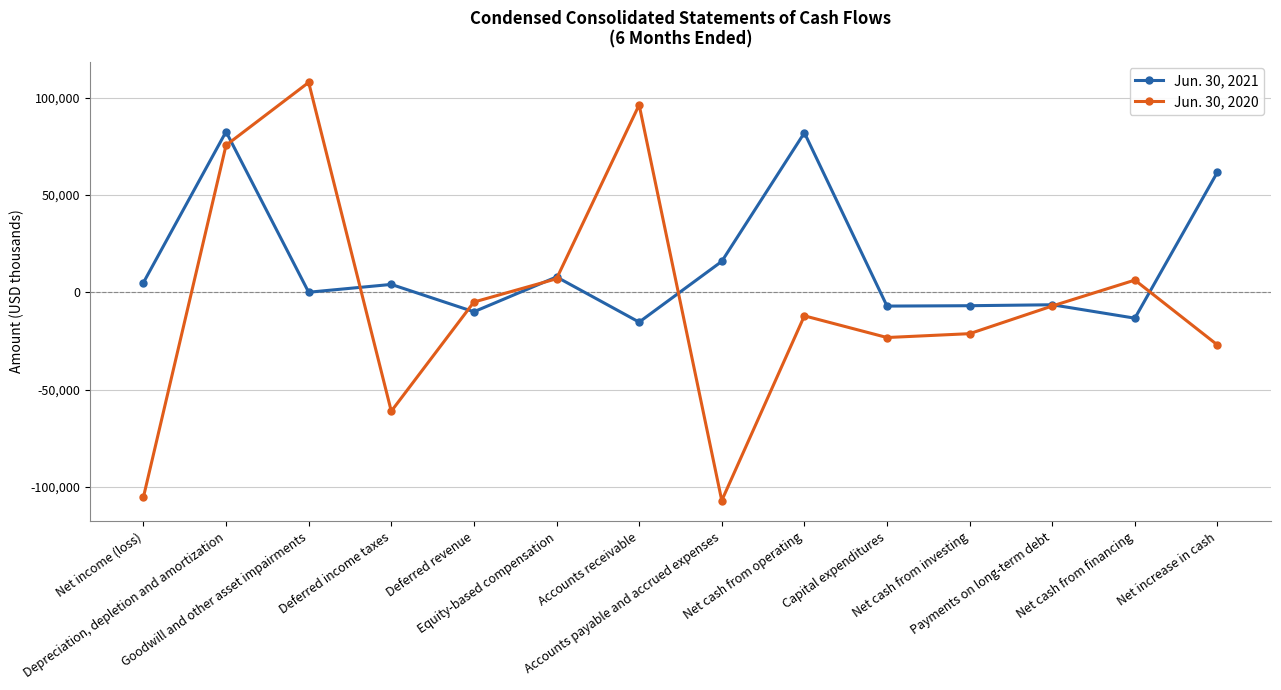

What is the label of the 8th point from the right?

Accounts receivable